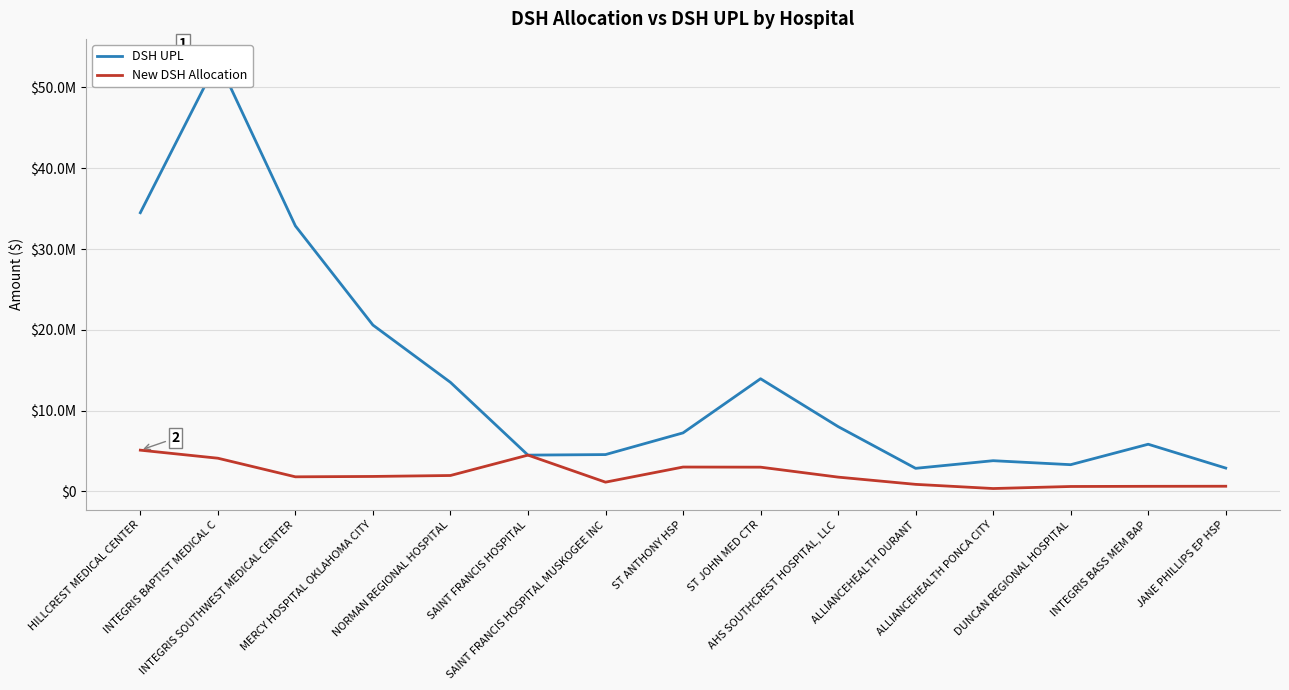

What is the value of the DSH UPL point at the 2nd from the left?

53362037.3